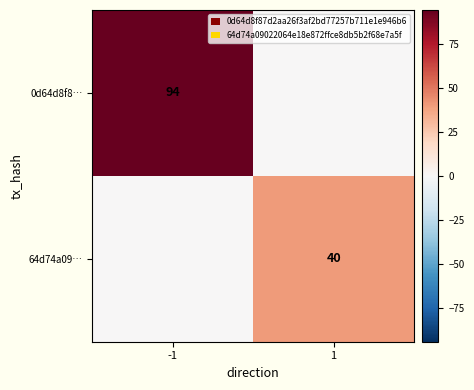

How many categories are shown in the chart?

2